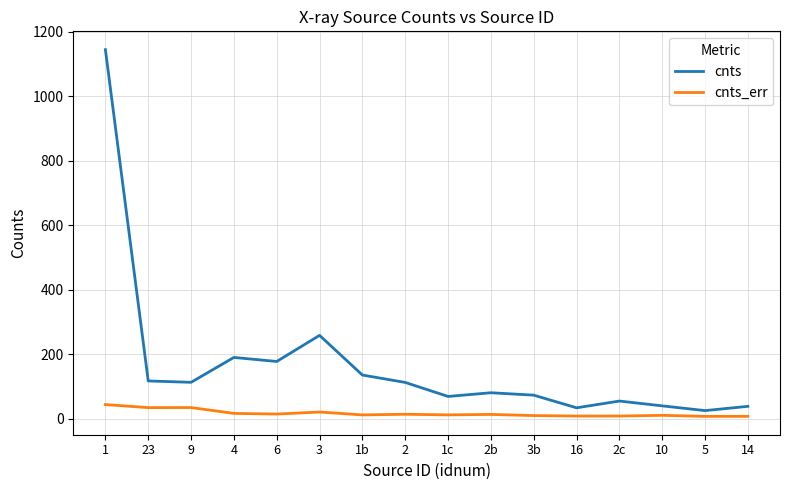

At 3b, list the series in order from largest to smallest.

cnts, cnts_err